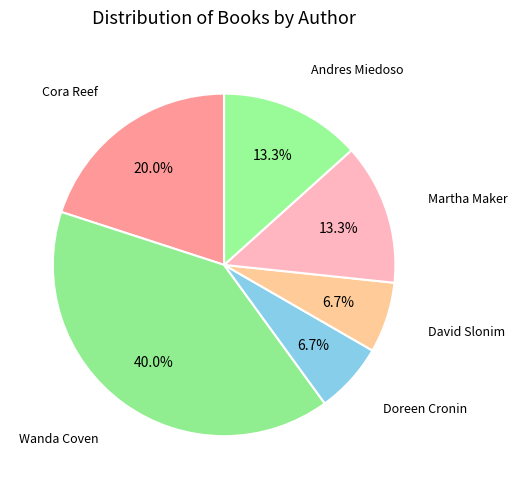

How many segments does this pie chart have?

6